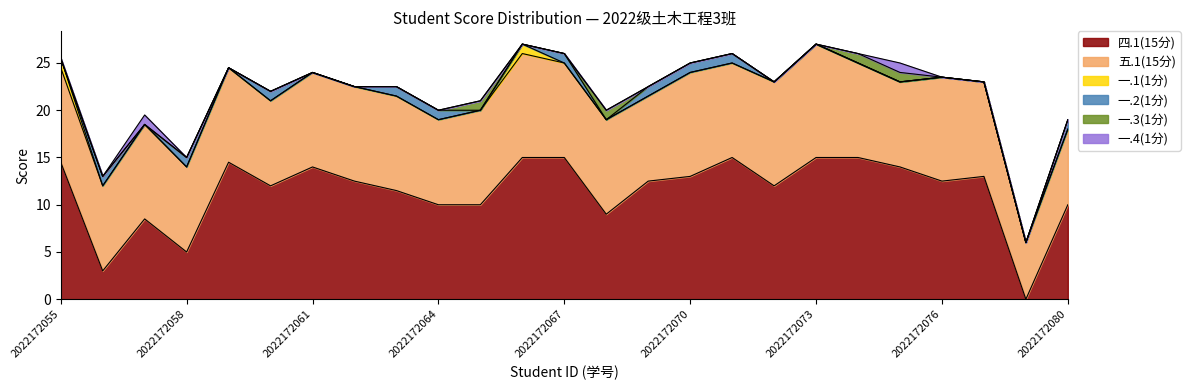

At which category is the sum across all series the highest?

2022172066